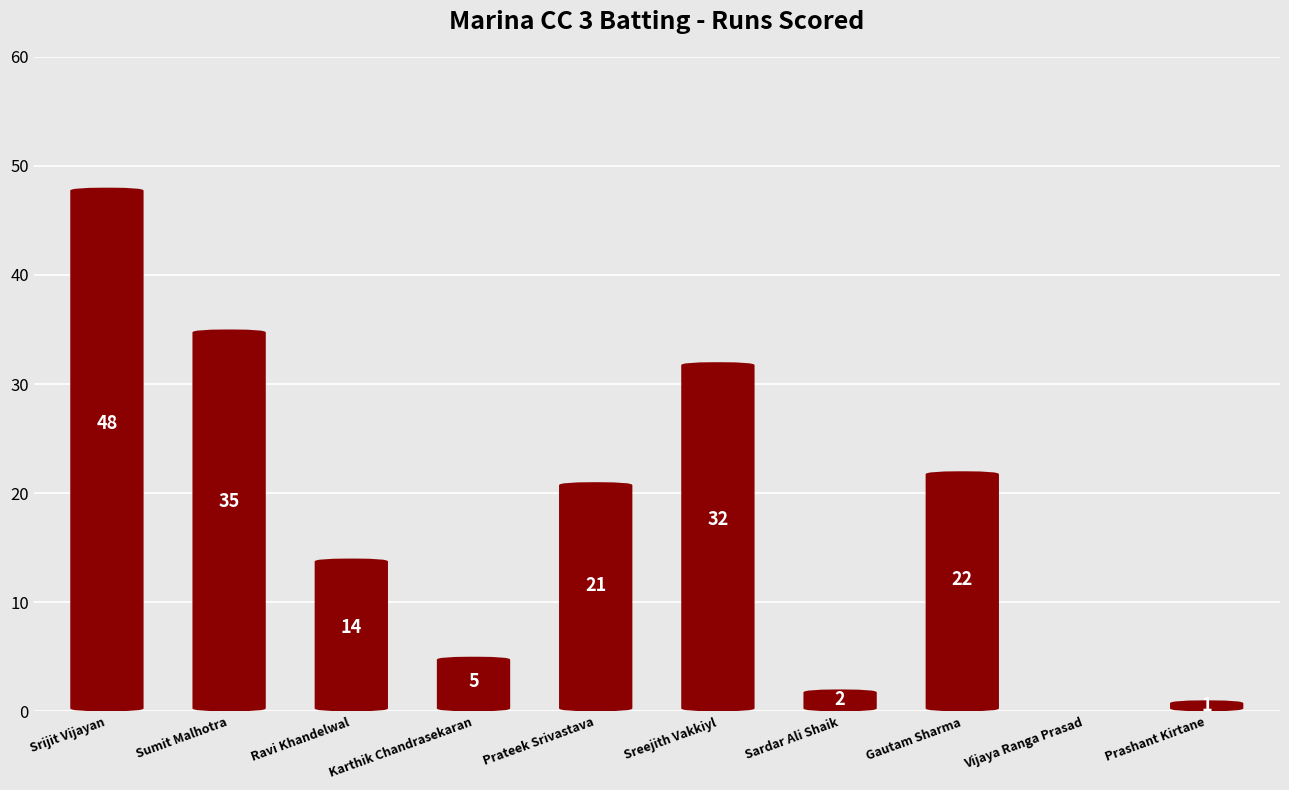

What is the greatest value displayed?

48